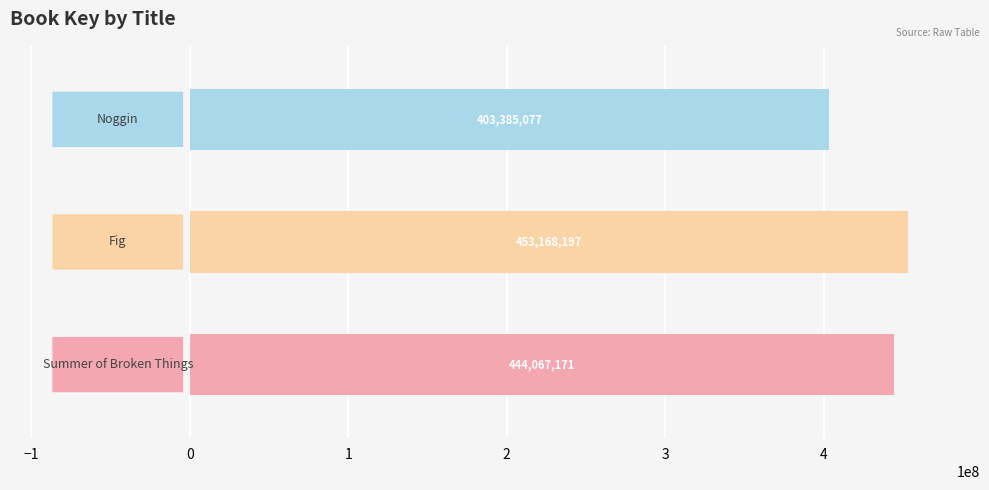

What is the difference between the second highest and minimum values?

40682094